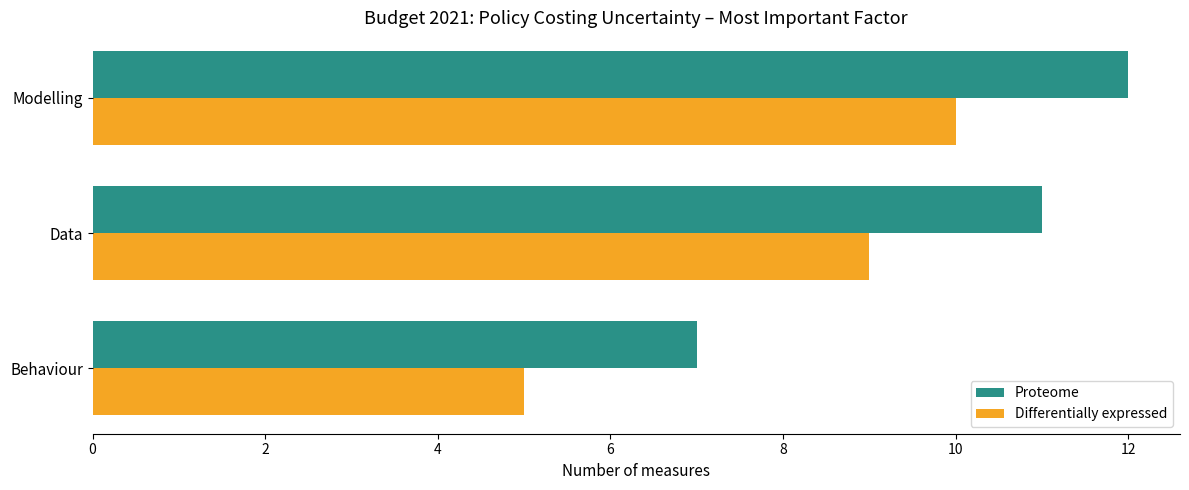

How many Differentially expressed values are between 5 and 10?

3